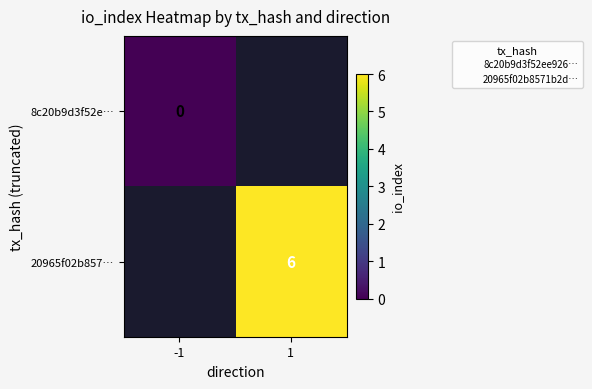

How many data points does each series have?

2